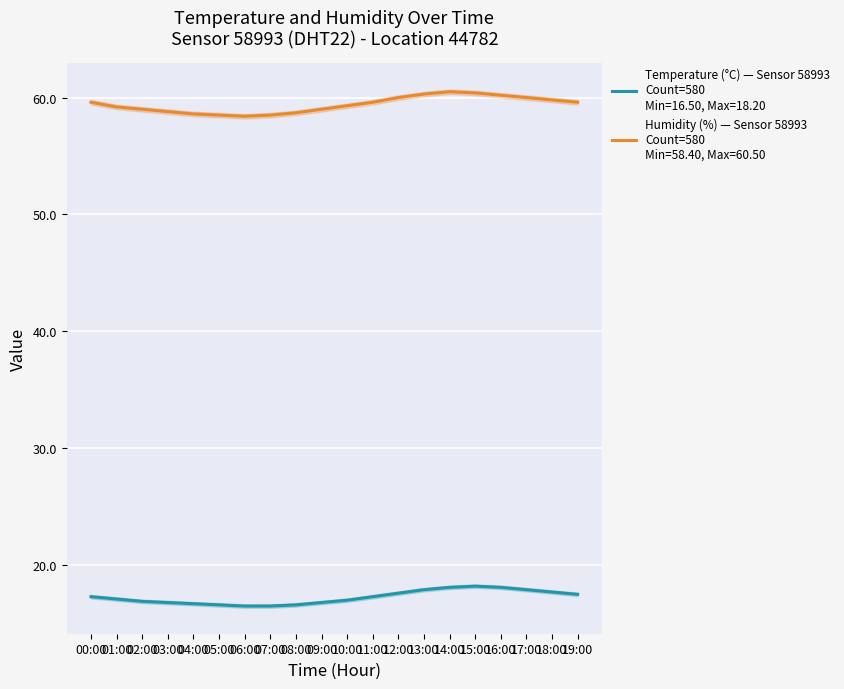

Is this an area chart (filled region under the line)?

No